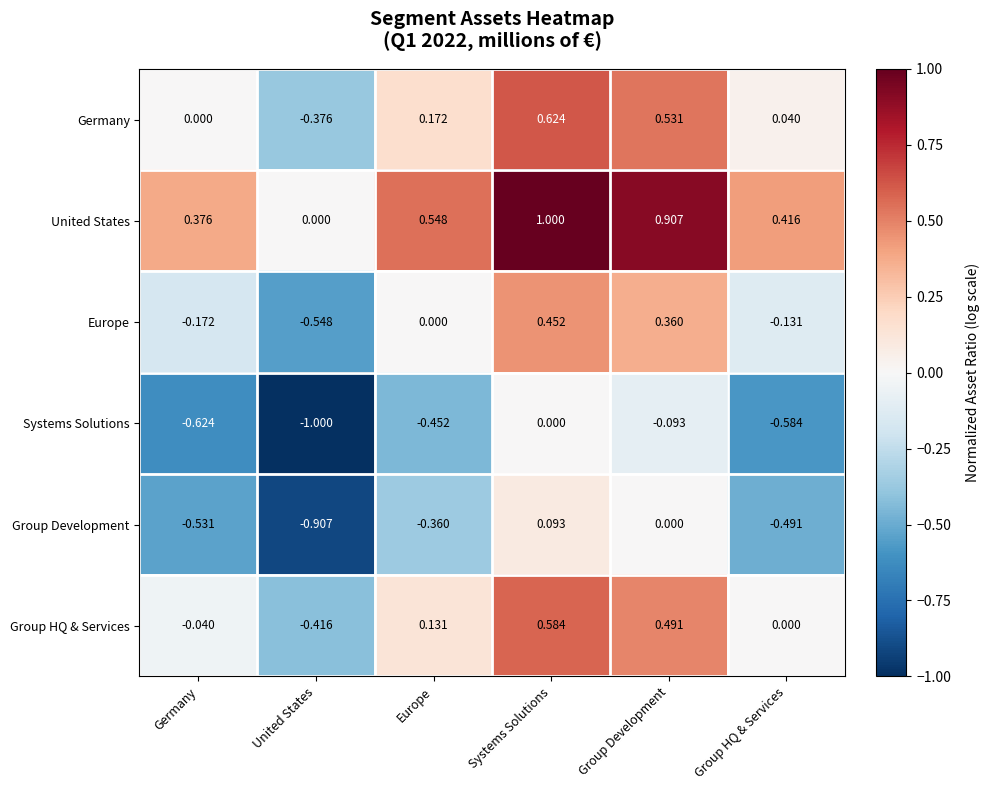

Which series has the largest total across all categories?

United States